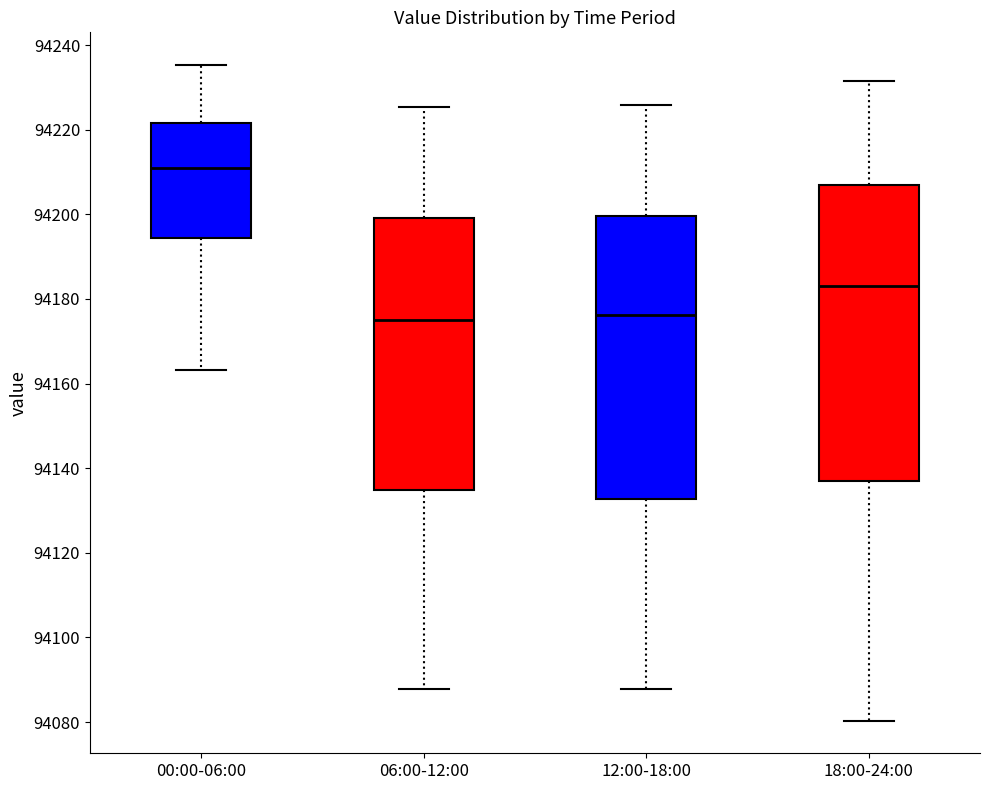

Reading left to right, transcribe this box plot: for each box, give where its median line is, the range the box spans, and where its two whiskers end, as read against the y-axis. The values are not printed on the chart, so give them approximately, as read against the axis.

00:00-06:00: median 94210, box 94194 to 94222, whiskers 94164 to 94236
06:00-12:00: median 94176, box 94134 to 94200, whiskers 94088 to 94226
12:00-18:00: median 94176, box 94132 to 94200, whiskers 94088 to 94226
18:00-24:00: median 94184, box 94138 to 94206, whiskers 94080 to 94232